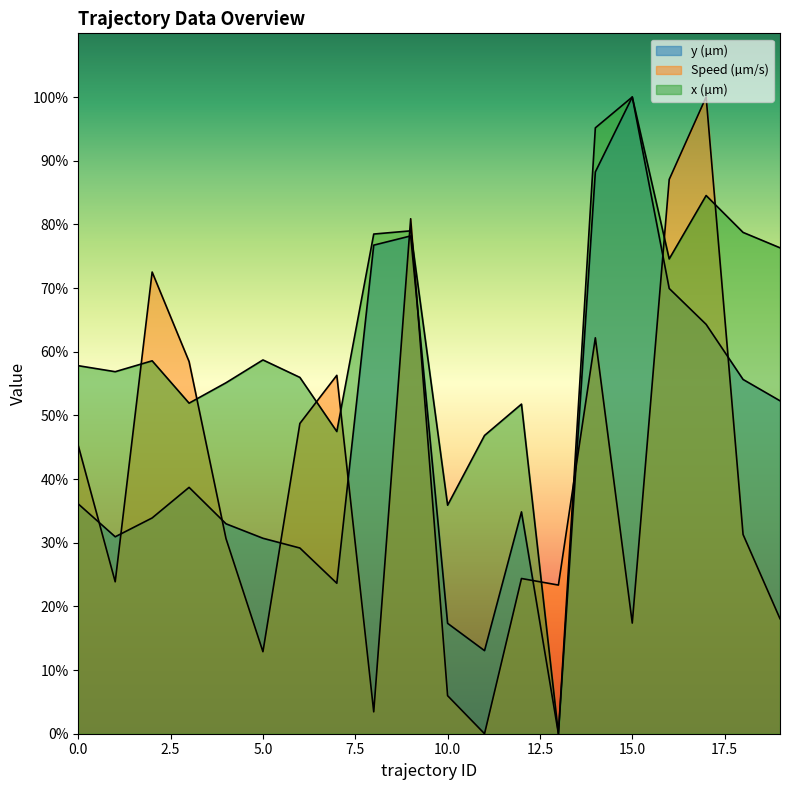

How many interior local valleys does the Speed (µm/s) series have?

6